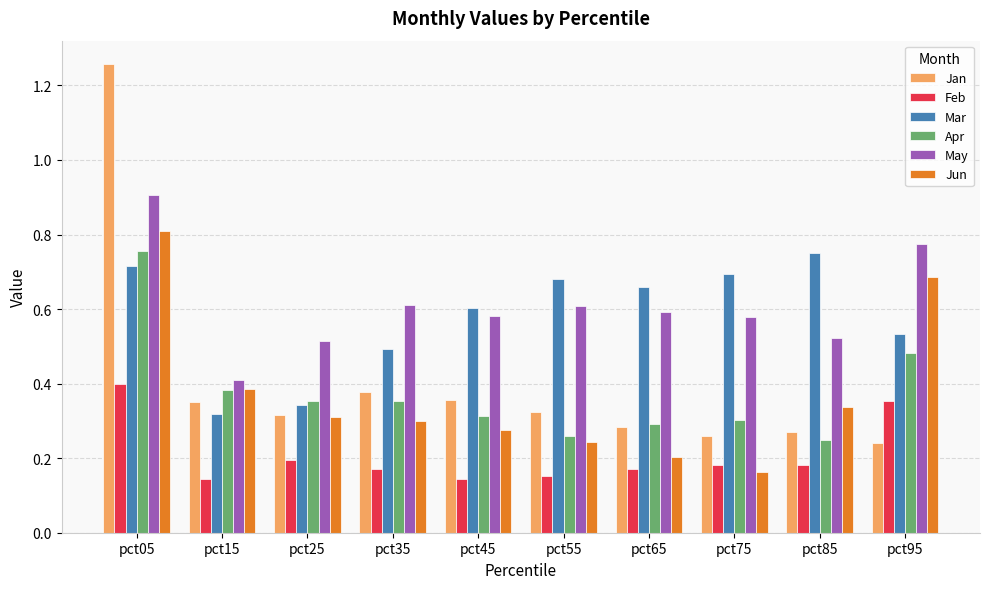

Which series changed the most between pct05 and pct25?

Jan